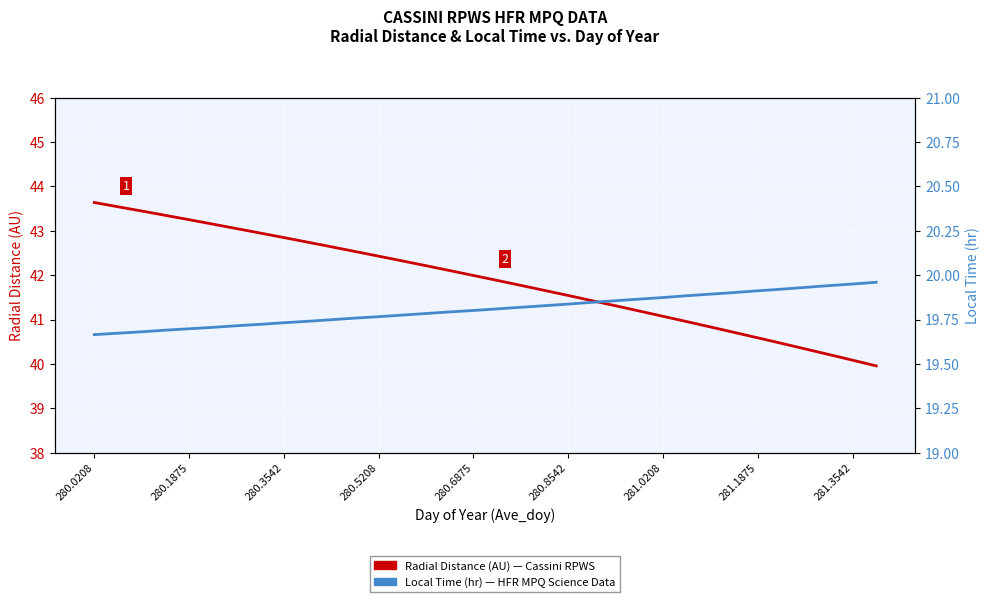

What is the value of the Local Time (hr) point at the 10th from the left?

19.7